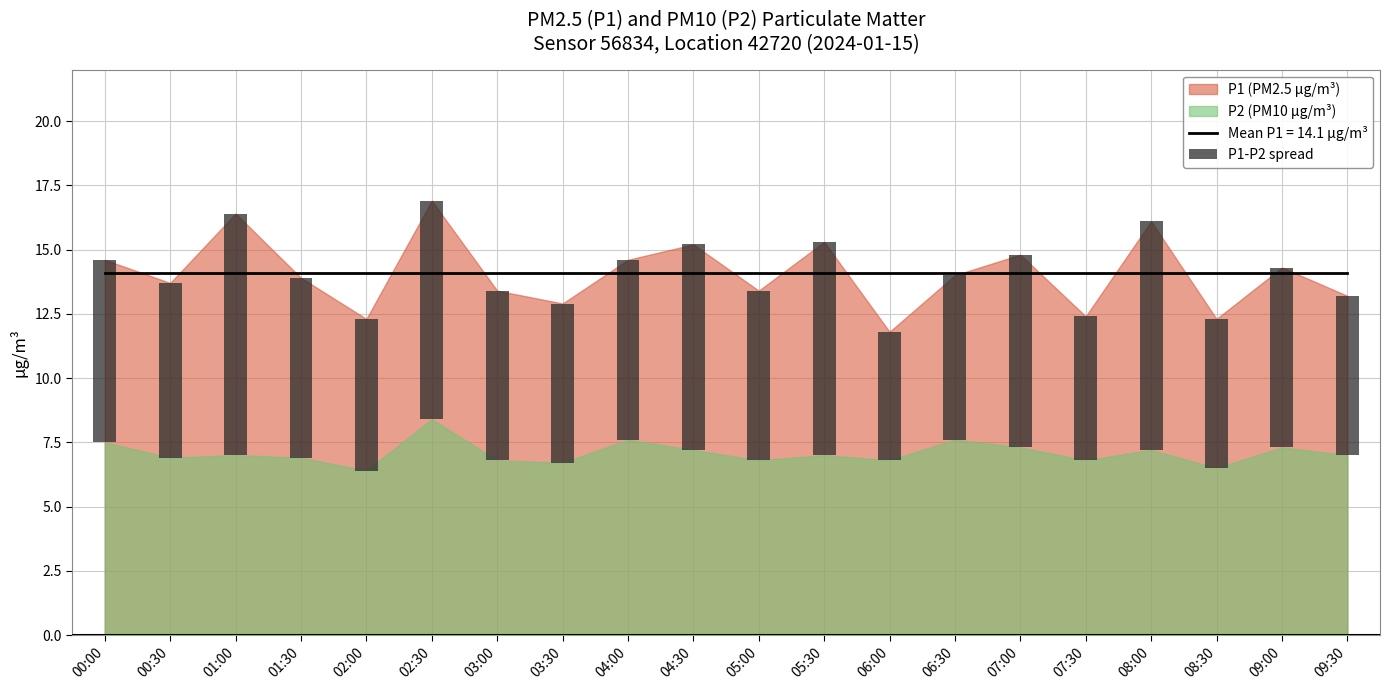

What is the spread (max minus min) of values at 08:30?

5.8